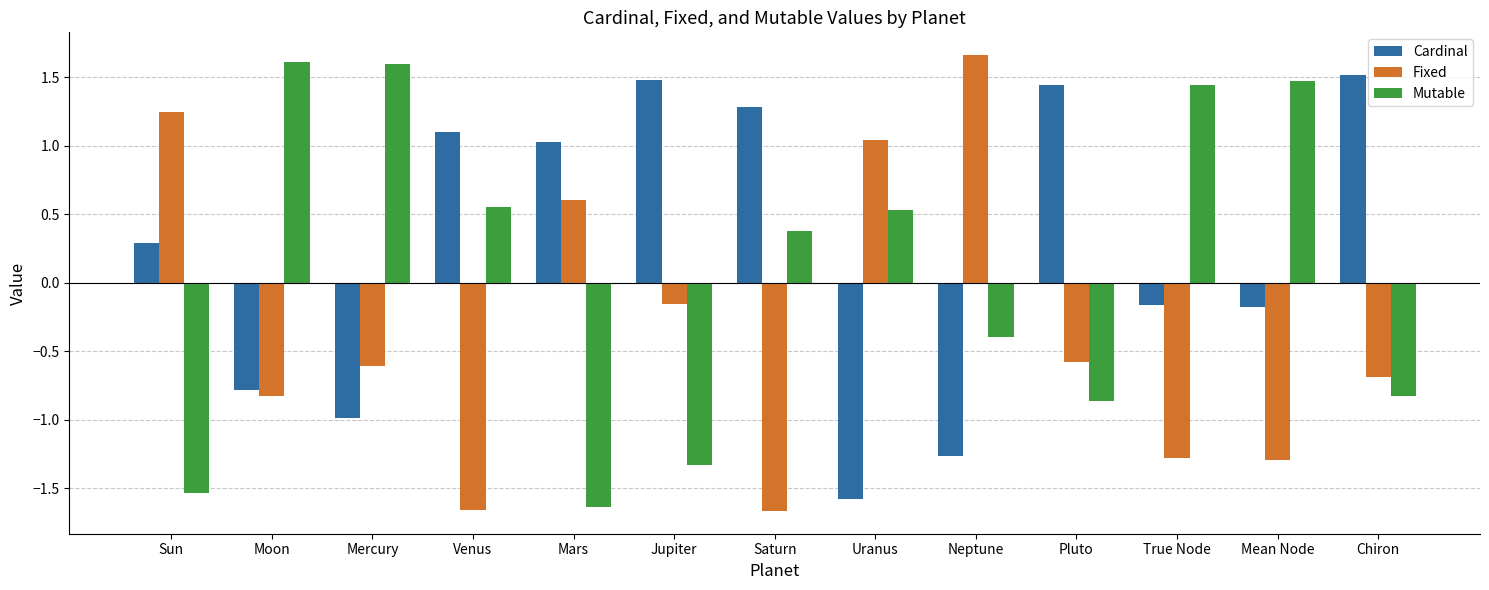

The Fixed series shows 1.8 at Sun. True or false?

False